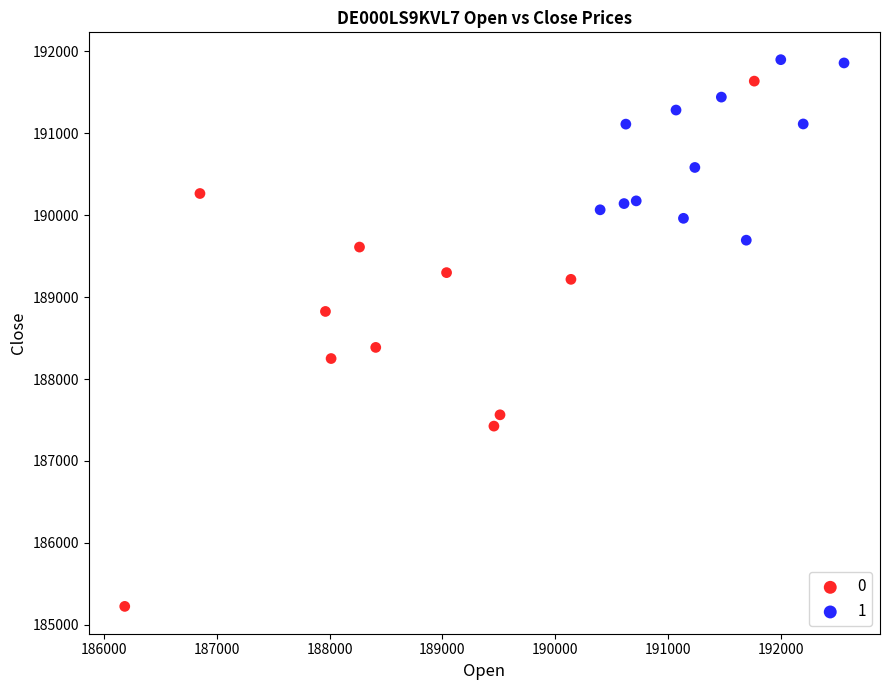

Which series contains the lowest Y value?

0